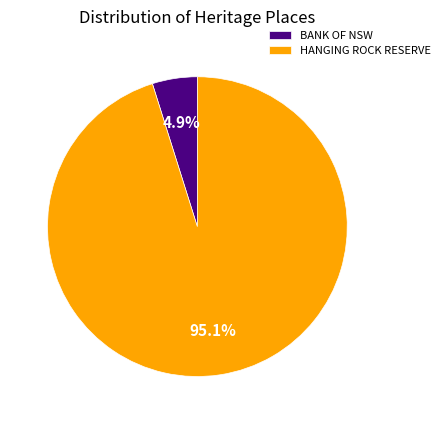

The HANGING ROCK RESERVE slice represents 95% of the pie. True or false?

True